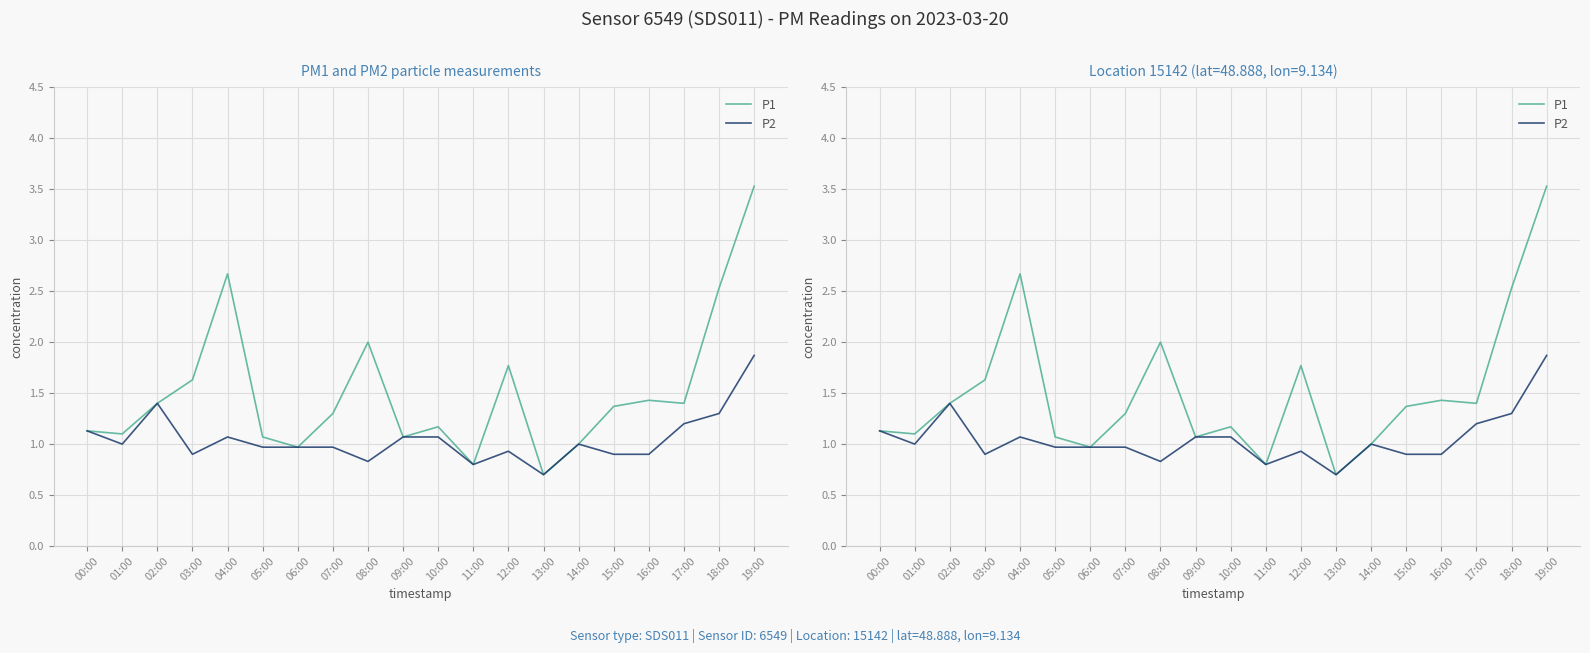

What is the difference between the maximum and minimum values in the P1 series?

2.8